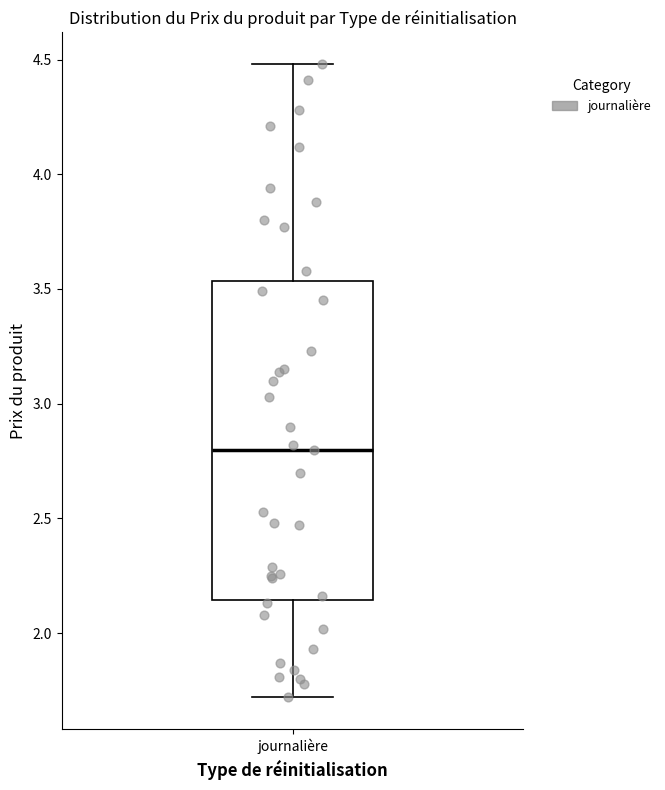

Read this box plot against the y-axis: the position of the median line, the range covered by the box, and the ends of both whiskers. The values are not printed on the chart, so give them approximately, as read against the axis.

median 2.80, box 2.15 to 3.55, whiskers 1.70 to 4.50